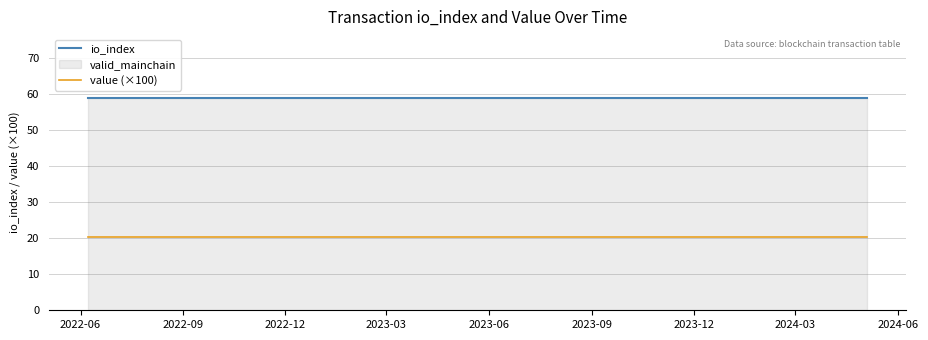

Which series has the largest range (max minus min)?

io_index